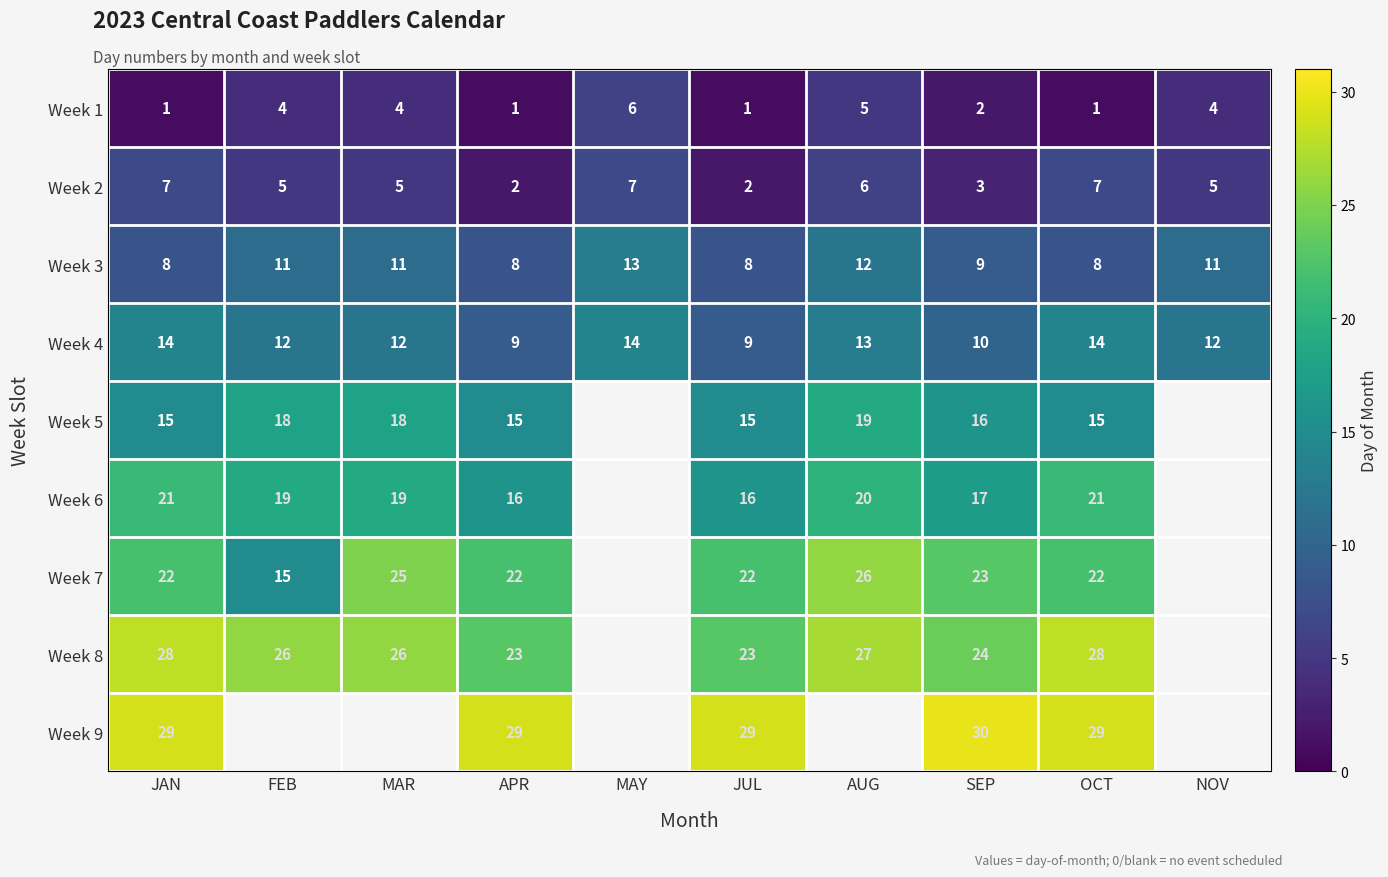

What is the sum of the Week 4 values at NOV and AUG?

25